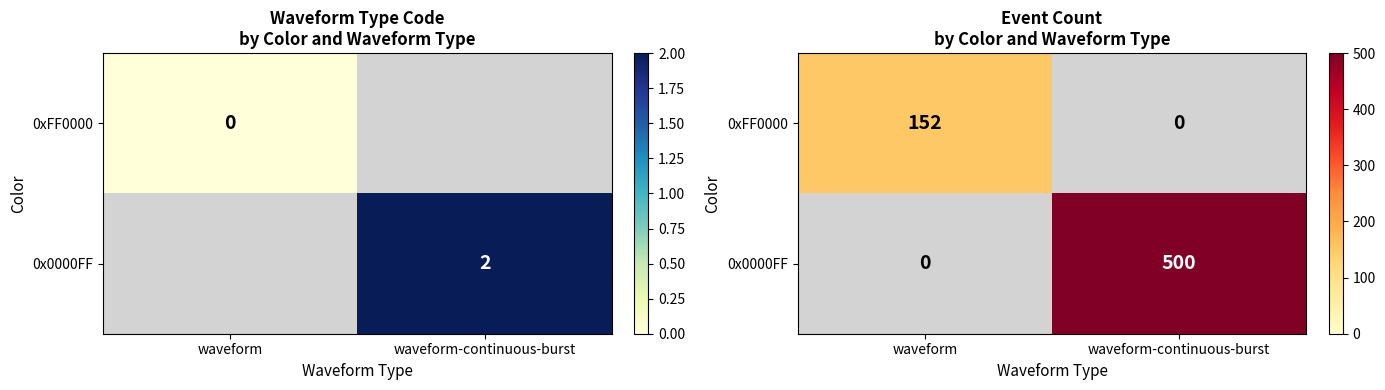

Rank the series by their average value, from highest to lowest.

0x0000FF, 0xFF0000